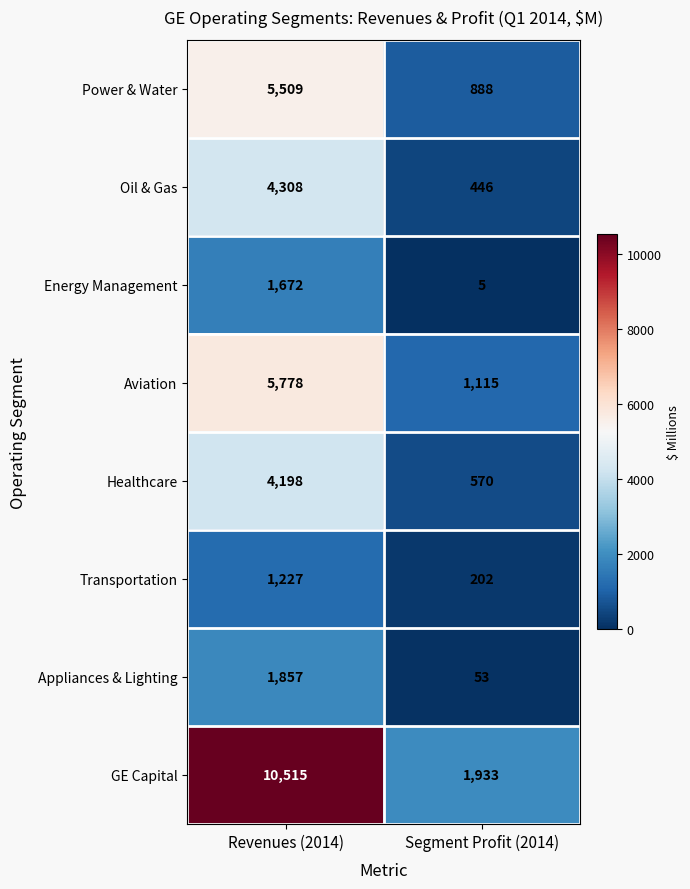

Reading left to right, list all the values displayed in this chart.

Power & Water: Revenues (2014)=5509	Segment Profit (2014)=888
Oil & Gas: Revenues (2014)=4308	Segment Profit (2014)=446
Energy Management: Revenues (2014)=1672	Segment Profit (2014)=5
Aviation: Revenues (2014)=5778	Segment Profit (2014)=1115
Healthcare: Revenues (2014)=4198	Segment Profit (2014)=570
Transportation: Revenues (2014)=1227	Segment Profit (2014)=202
Appliances & Lighting: Revenues (2014)=1857	Segment Profit (2014)=53
GE Capital: Revenues (2014)=10515	Segment Profit (2014)=1933